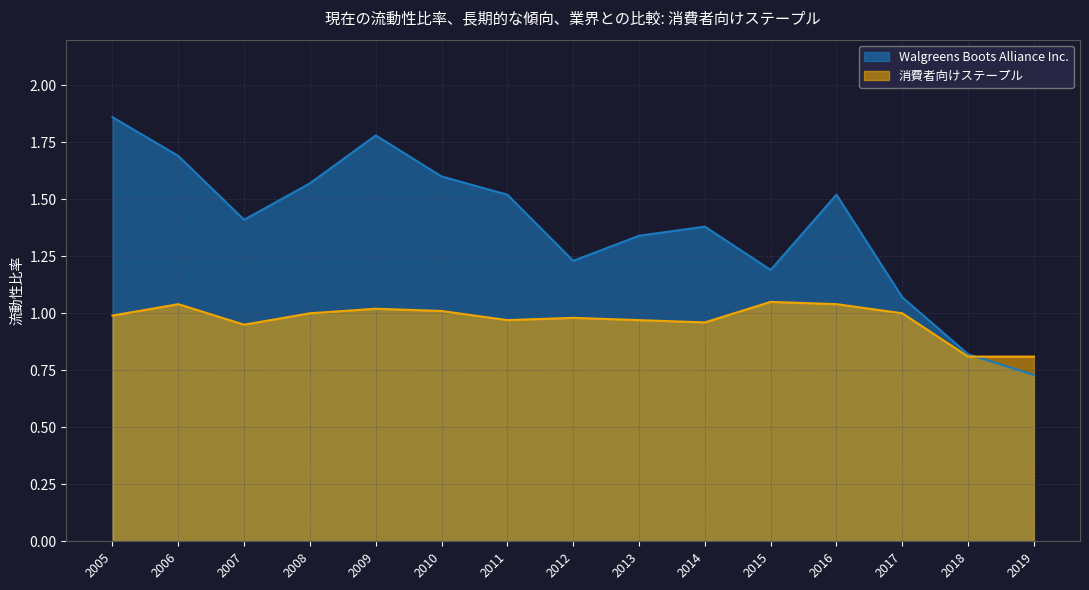

How many data points in Walgreens Boots Alliance Inc. are less than 1?

2